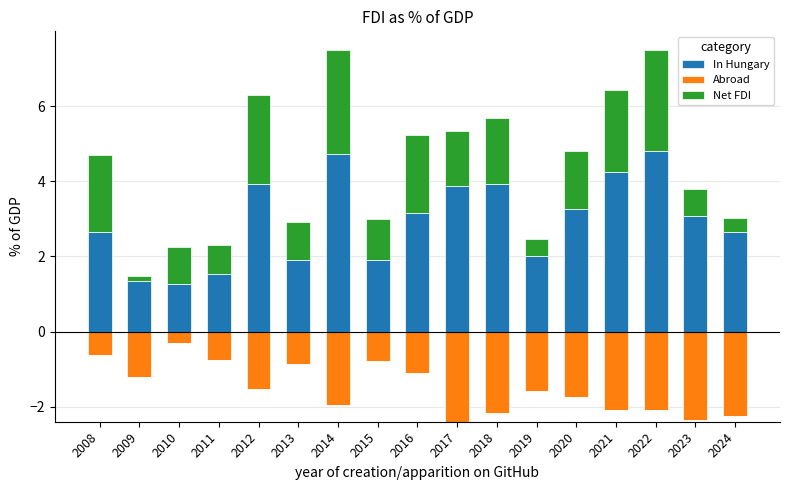

Are the bars horizontal?

No